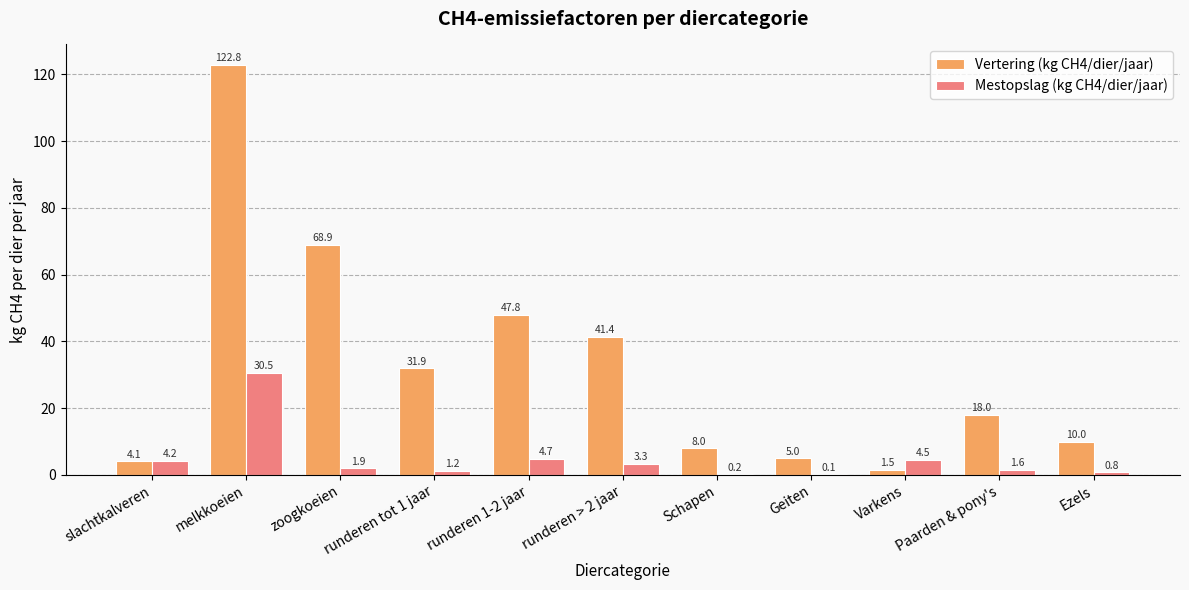

Reading right to left, list all the values displayed in this chart.

Vertering (kg CH4/dier/jaar): 10.0	18.0	1.5	5.0	8.0	41.4	47.8	31.9	68.9	122.8	4.1
Mestopslag (kg CH4/dier/jaar): 0.8	1.6	4.5	0.1	0.2	3.3	4.7	1.2	1.9	30.5	4.2